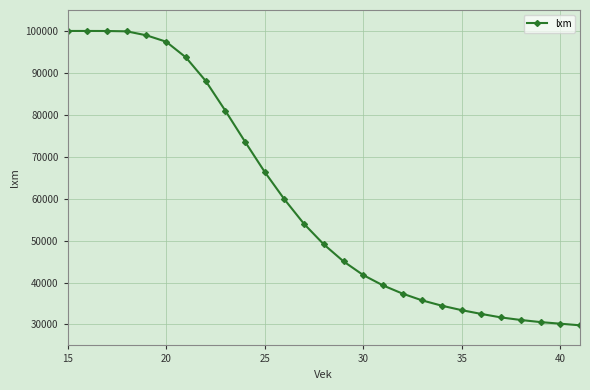

What is the difference between the maximum and minimum values?

70204